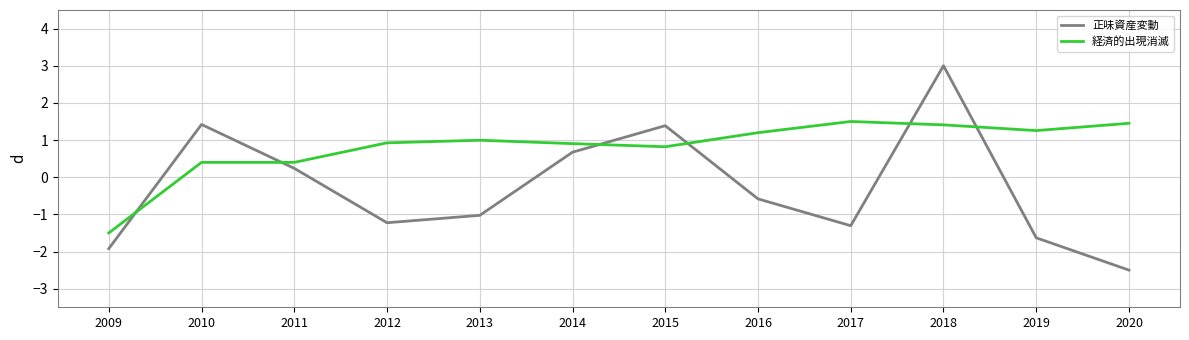

Read the 正味資産変動 value at 2020.

-2.5